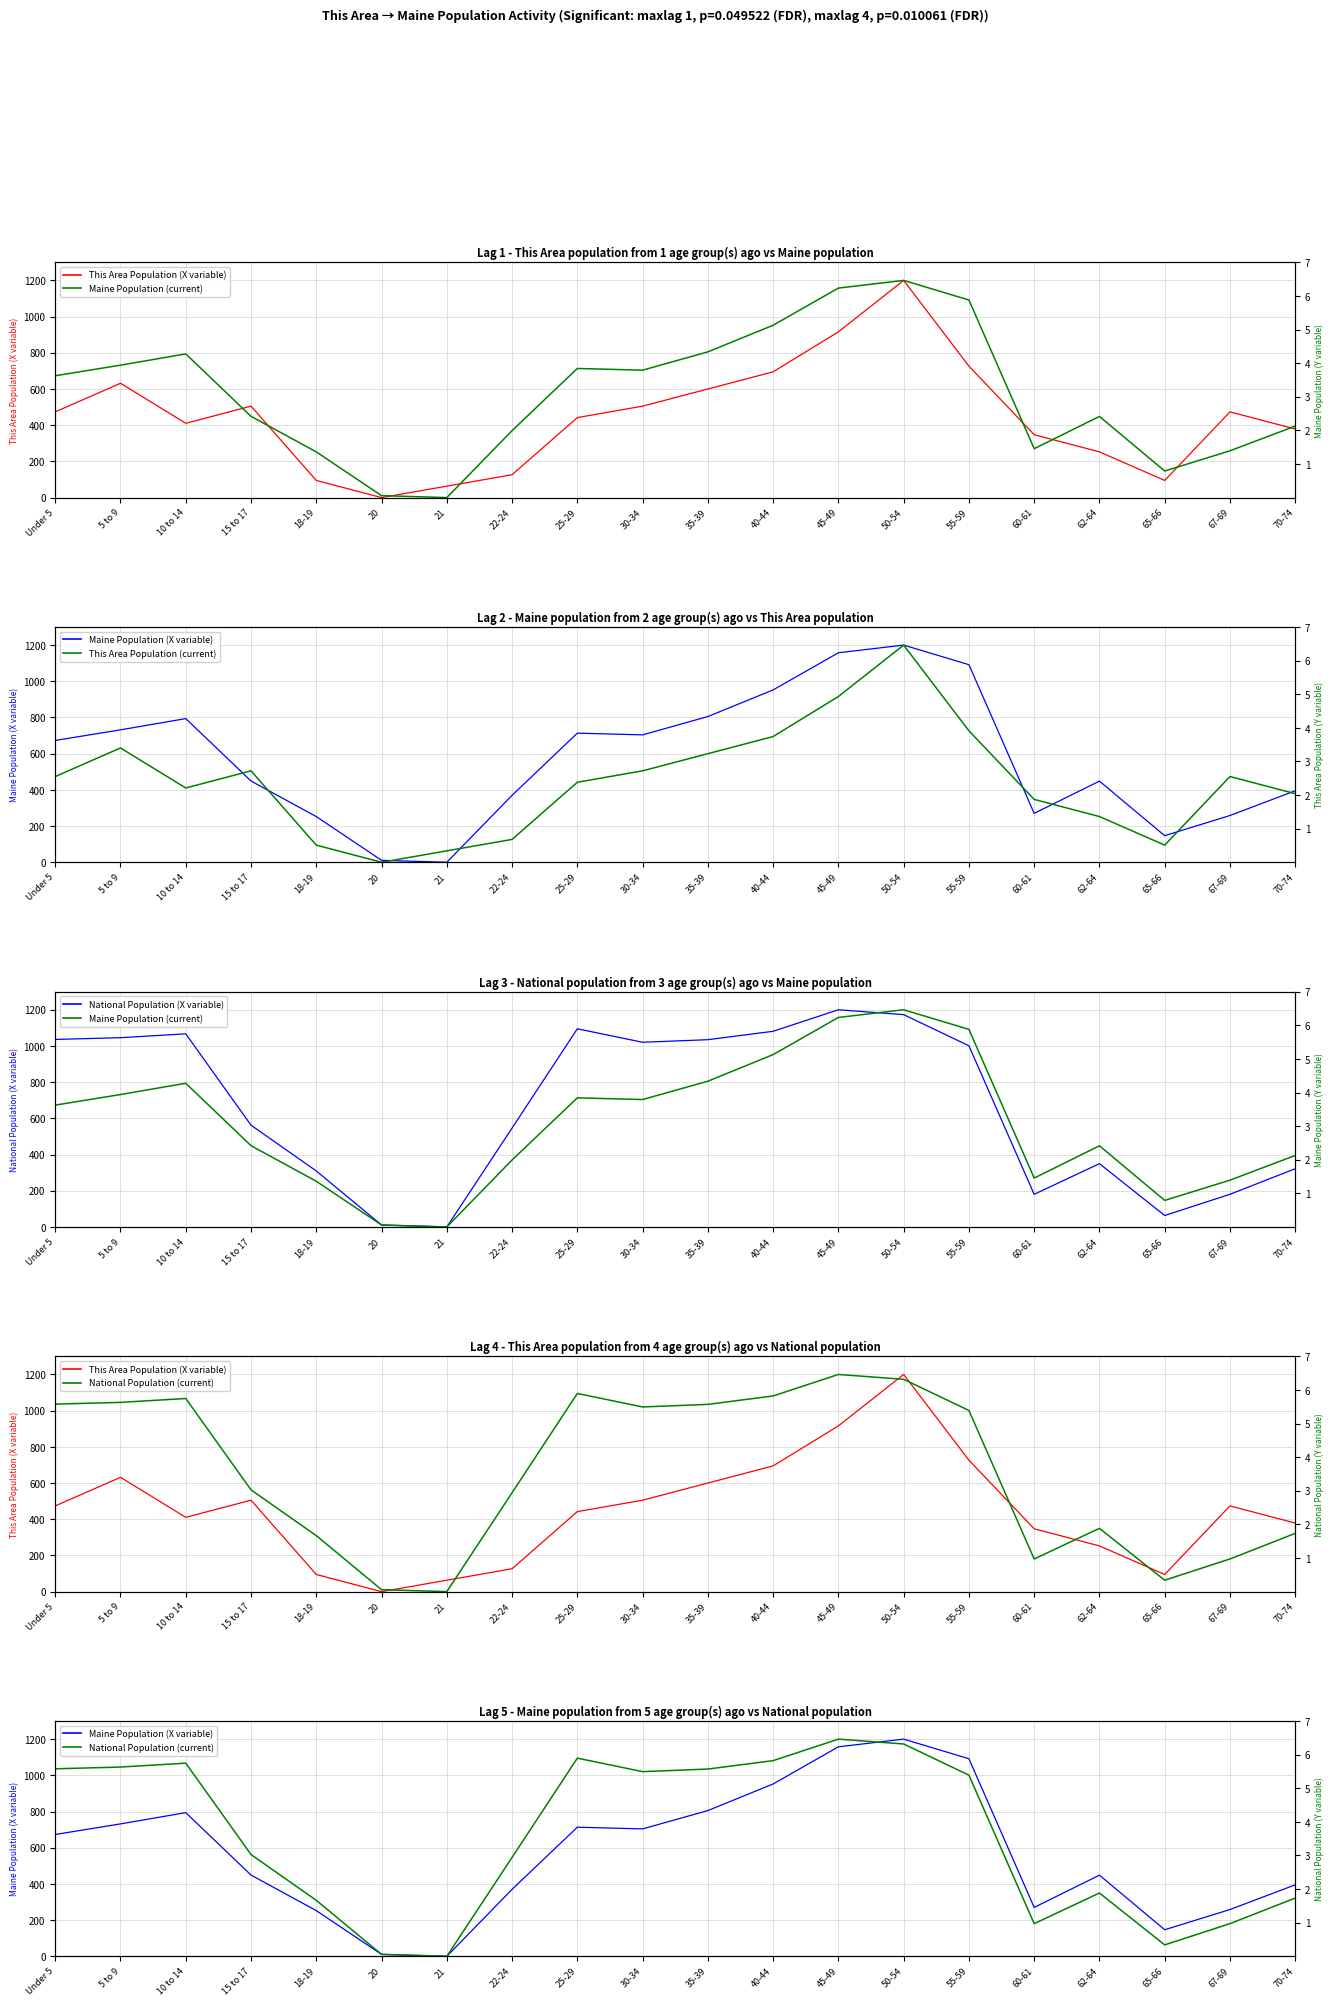

Does the chart display data point markers on the line(s)?

No